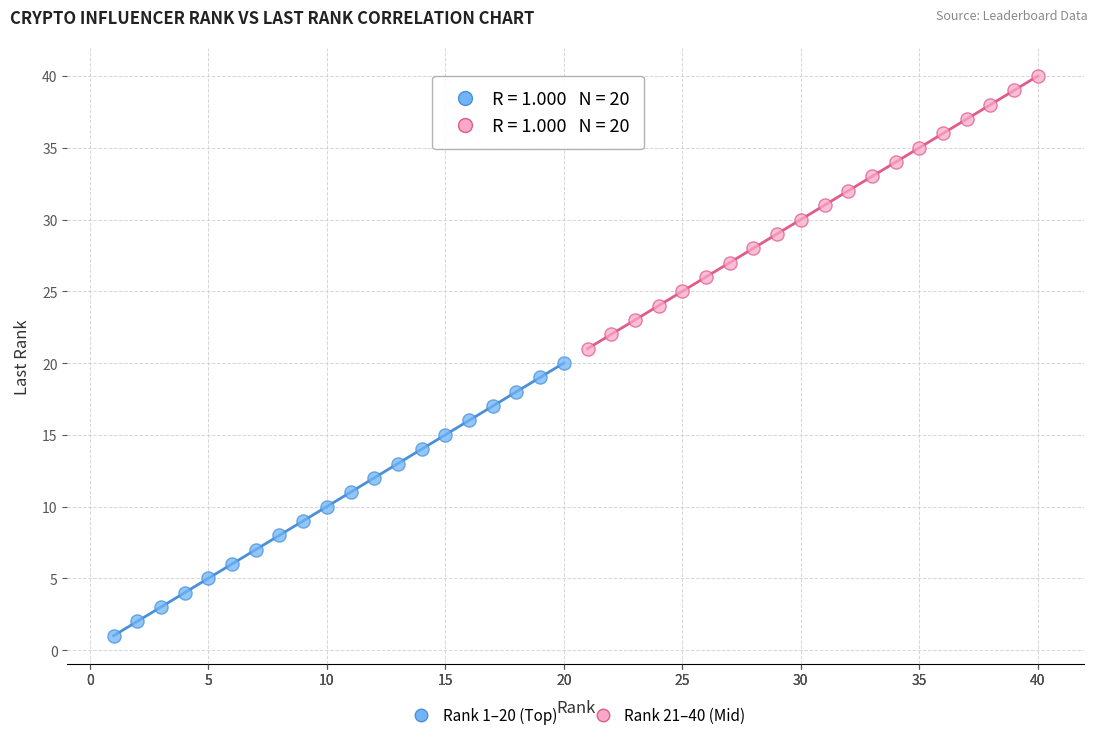

Which series reaches the maximum Y coordinate?

Rank 21–40 (Mid)